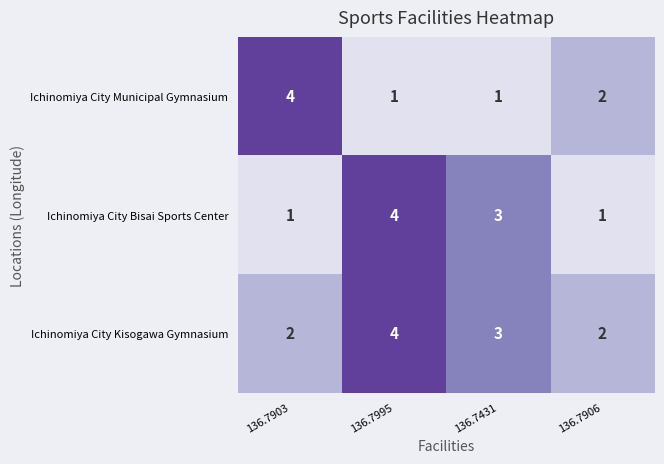

Is the value of Ichinomiya City Kisogawa Gymnasium at 136.7995 greater than the value of Ichinomiya City Bisai Sports Center at 136.7431?

Yes